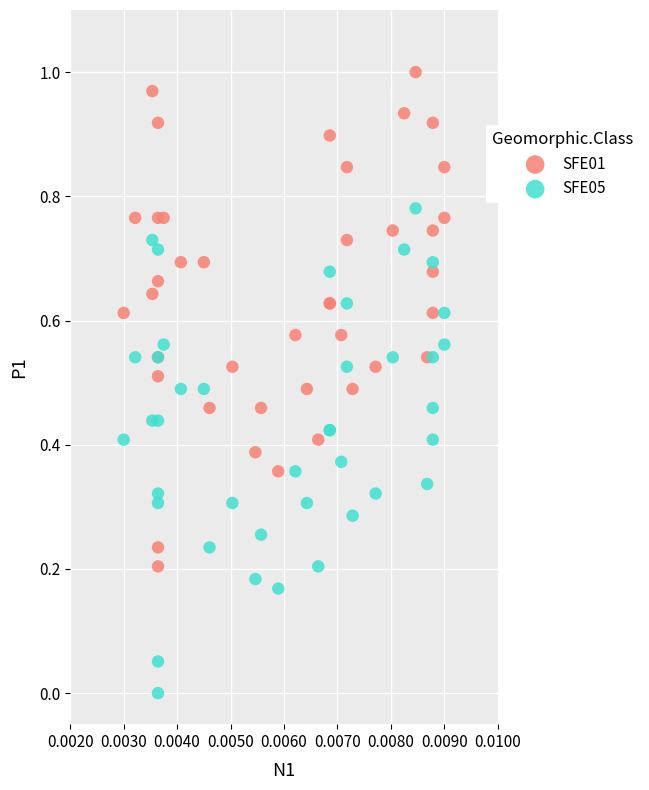

Which series has the widest spread of Y values?

SFE01